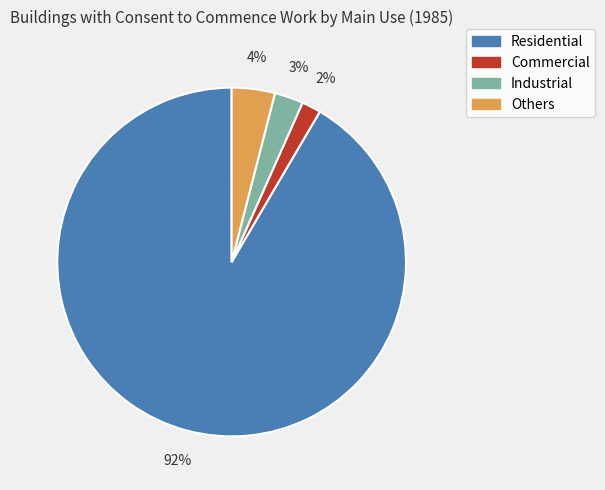

To the nearest percent, what is the combined percentage of Commercial and Others?

6%